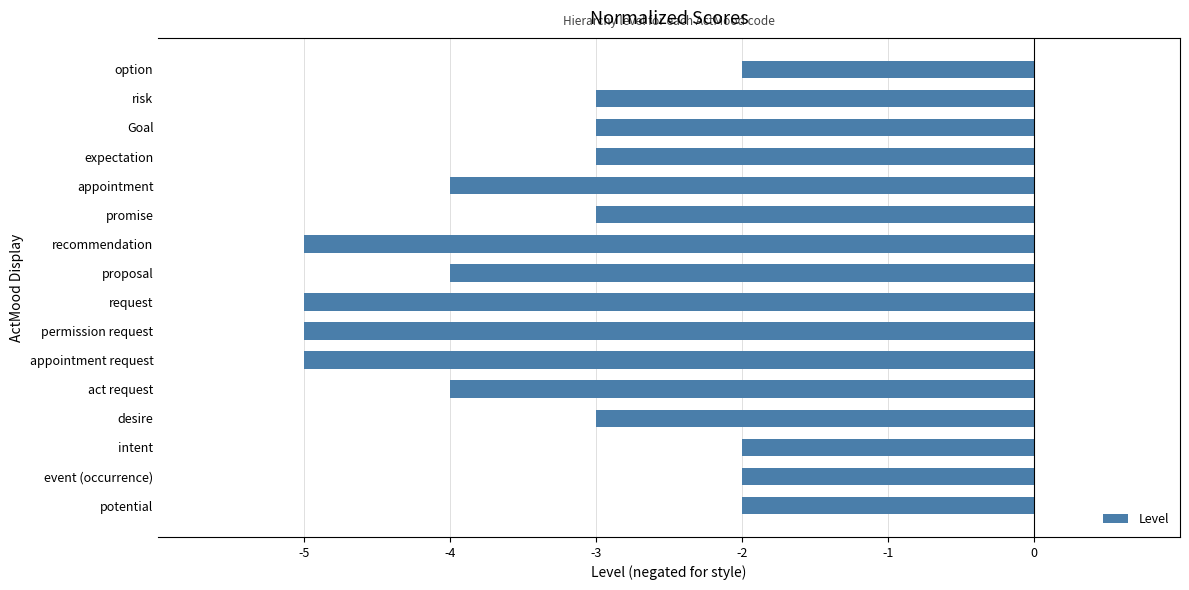

What is the change in value from act request to option?

+2